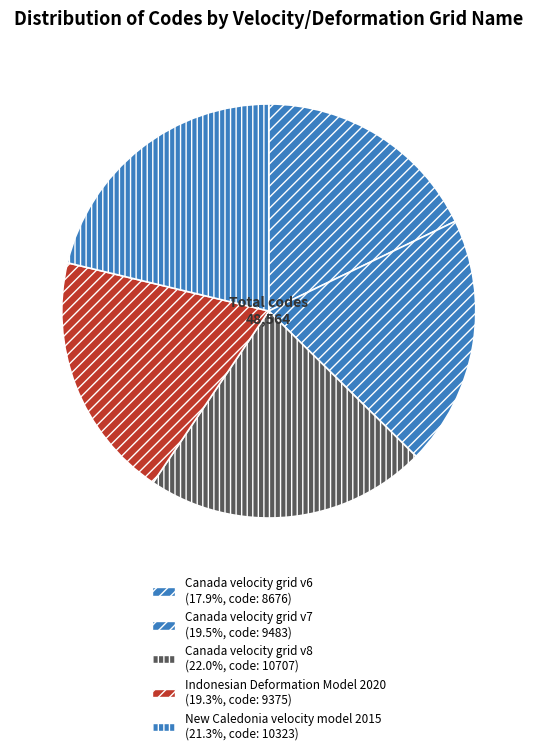

To the nearest percent, what portion does Indonesian Deformation Model 2020 represent?

19%